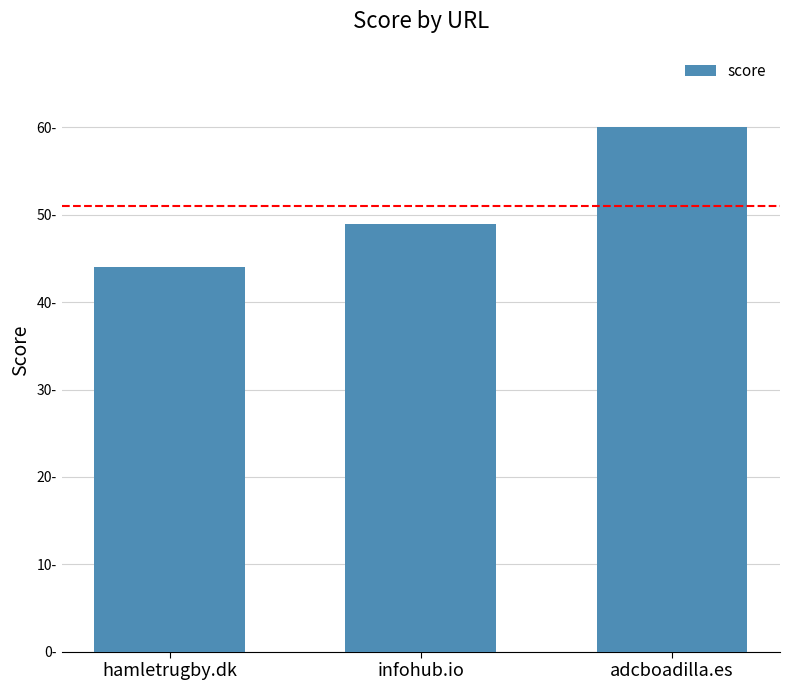

Are the bars horizontal?

No